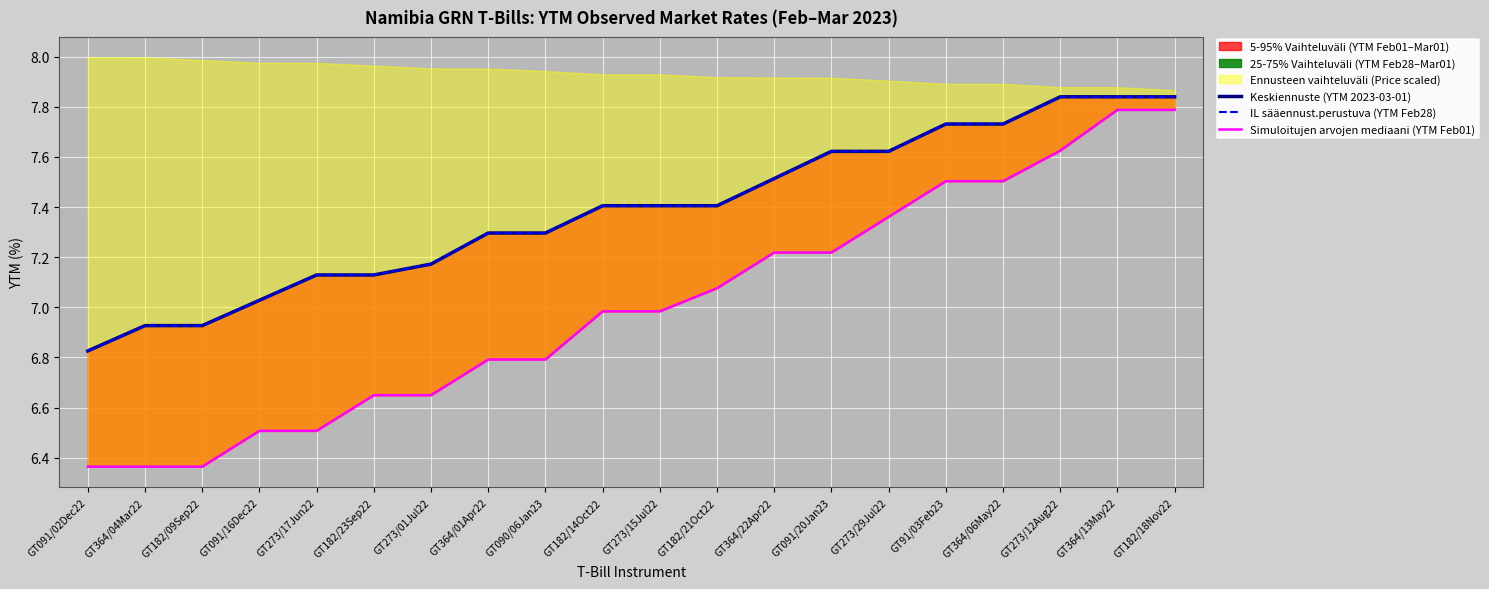

What is the spread (max minus min) of values at GT364/06May22?

0.2